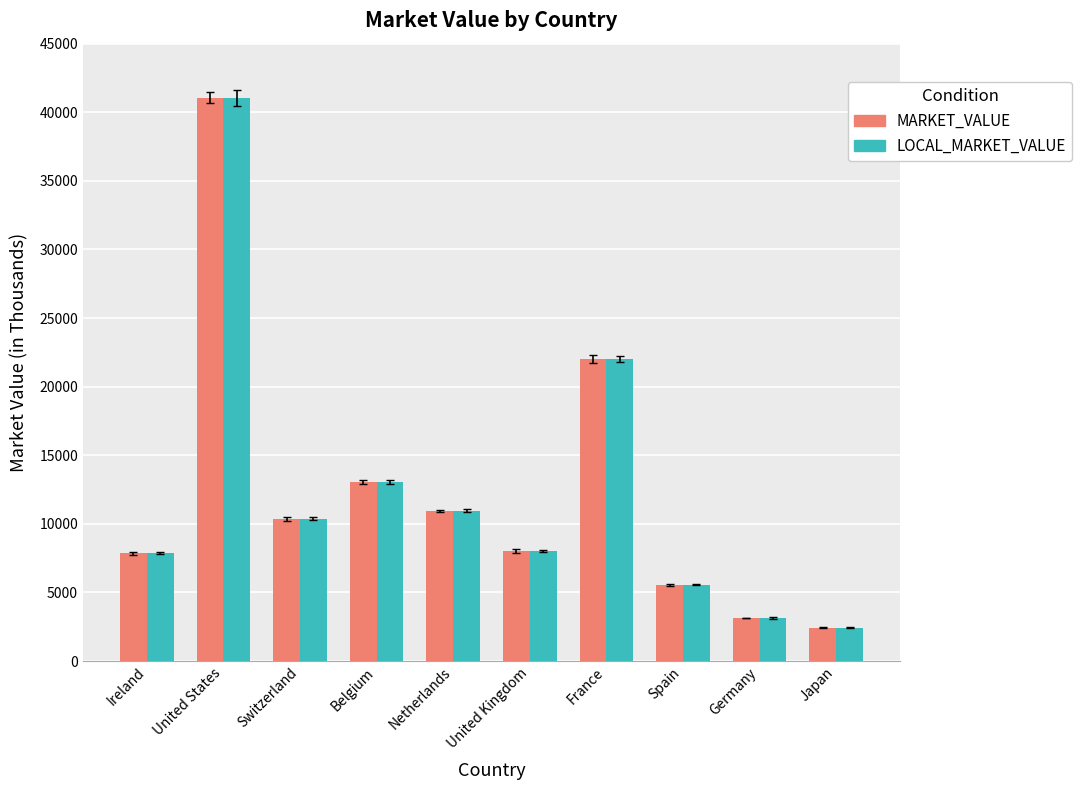

How many values in the LOCAL_MARKET_VALUE series are below 10382?

5